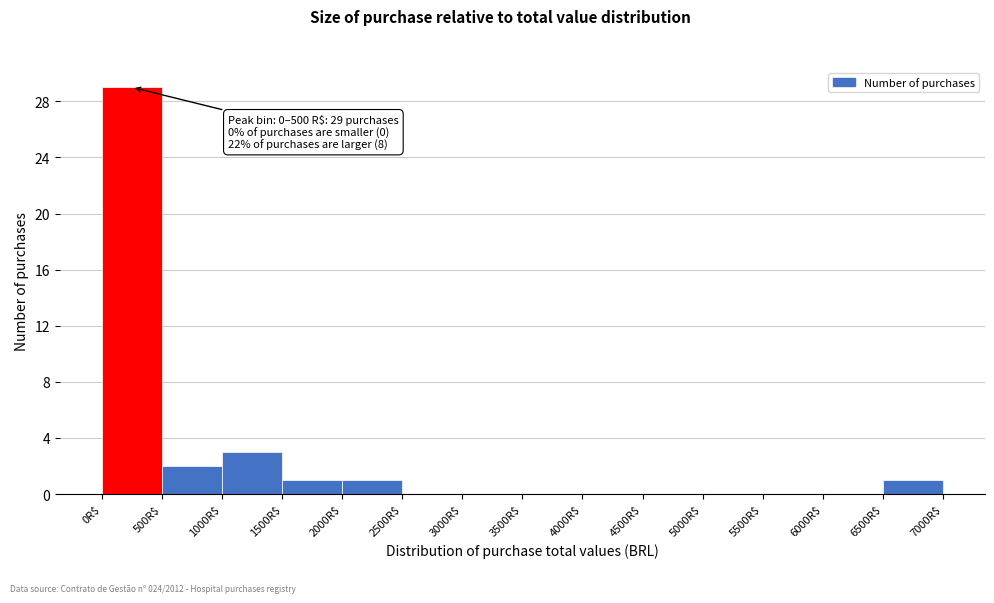

Which range on the x-axis has the tallest bar?

0 to 500